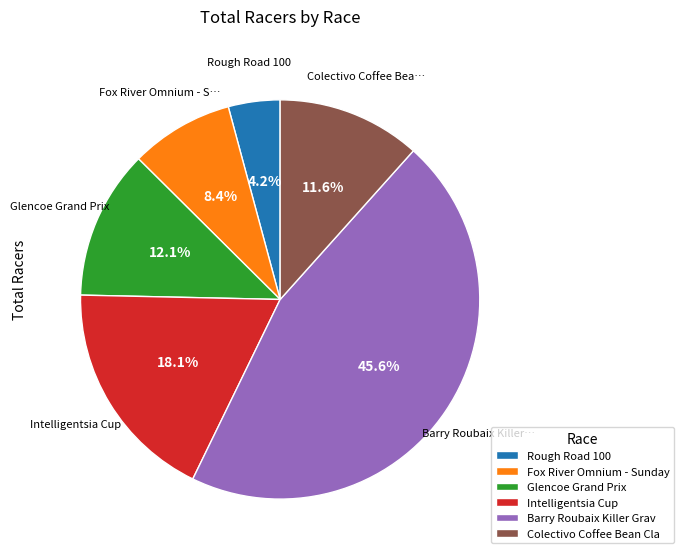

To the nearest percent, what is the difference between the largest and smallest slice percentages?

41%